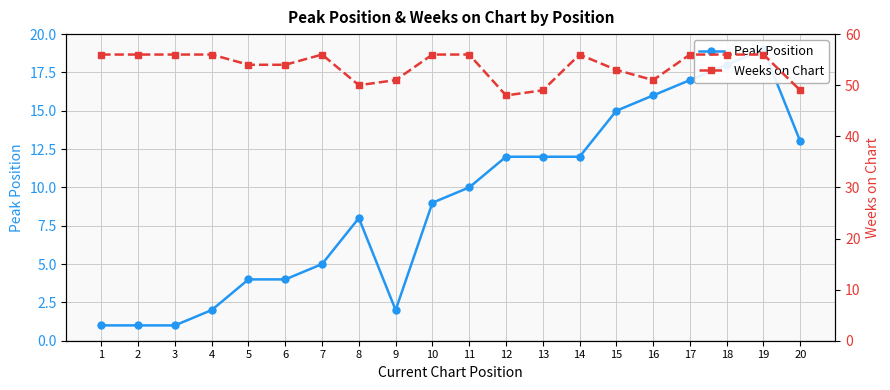

Which category has the lowest value across all series?

1